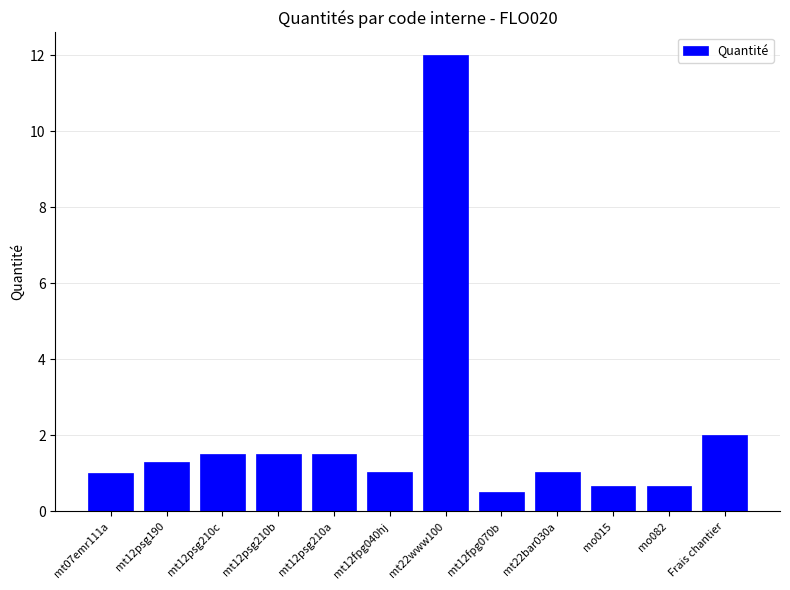

Where is the data nearest to the value 6?

Frais chantier